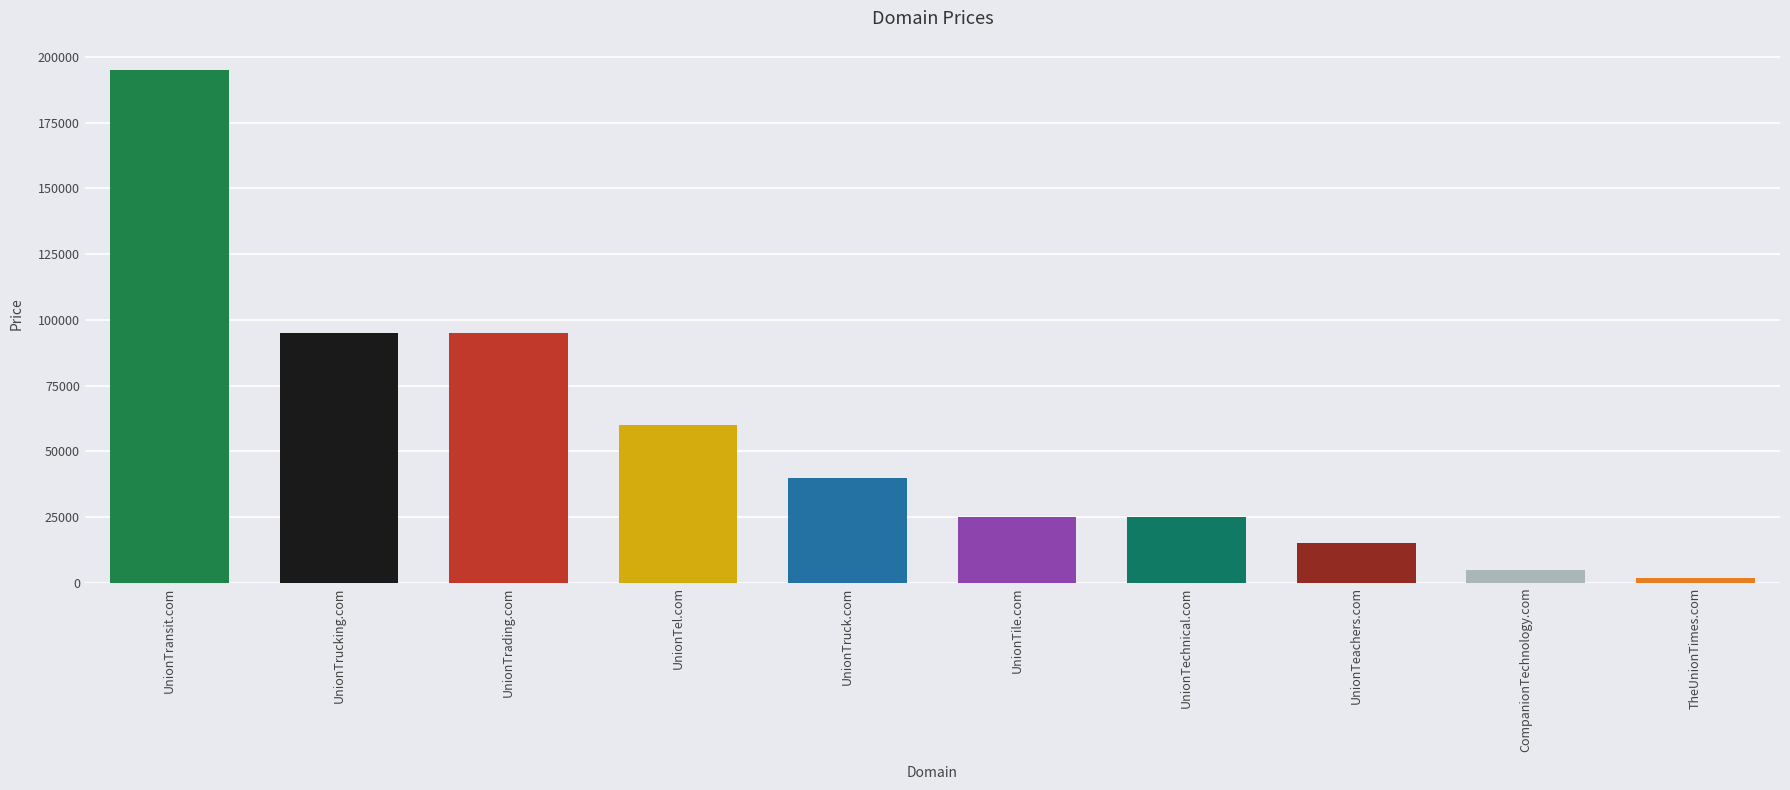

What is the change in value from UnionTile.com to UnionTransit.com?

+170000